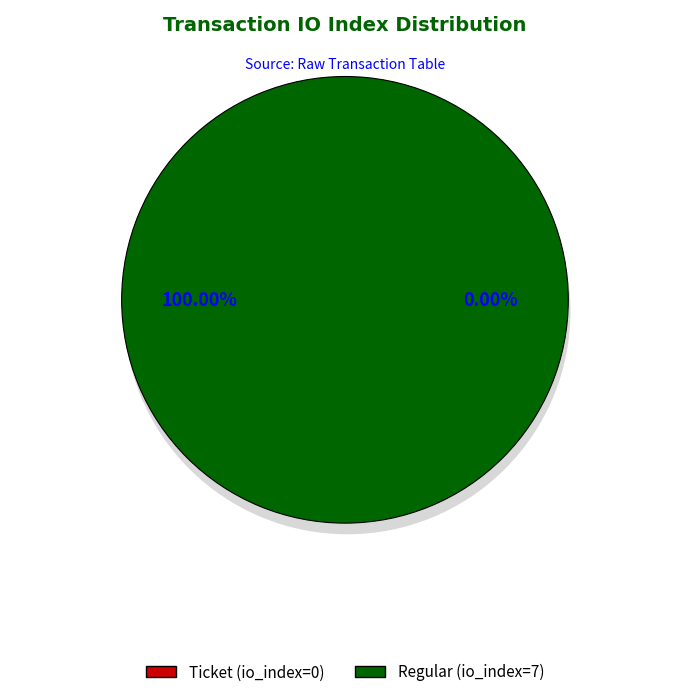

Is there any slice that represents more than half of the pie?

Yes